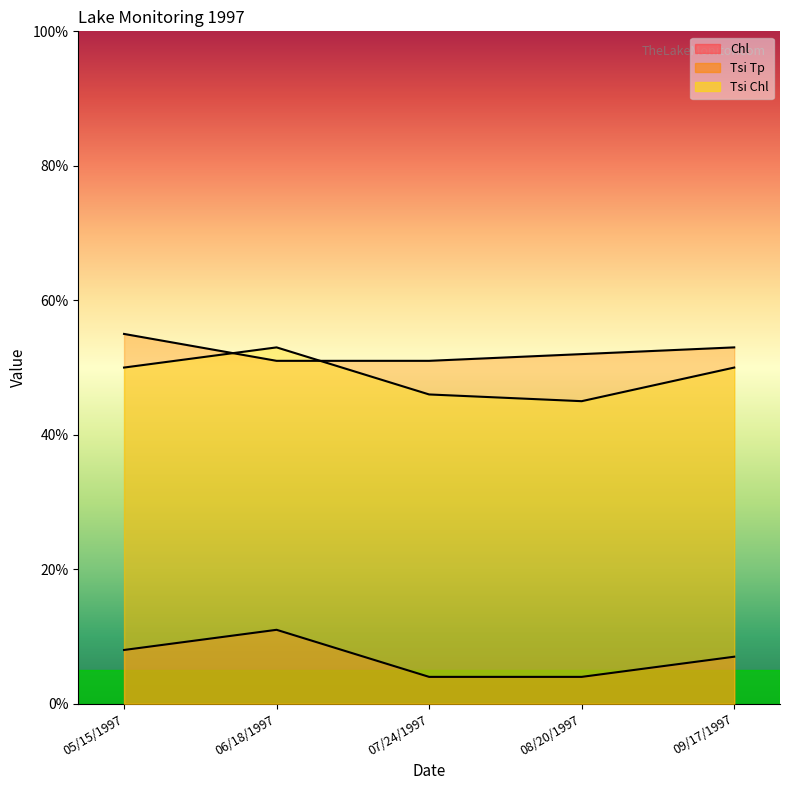

At which category is the sum across all series the highest?

06/18/1997